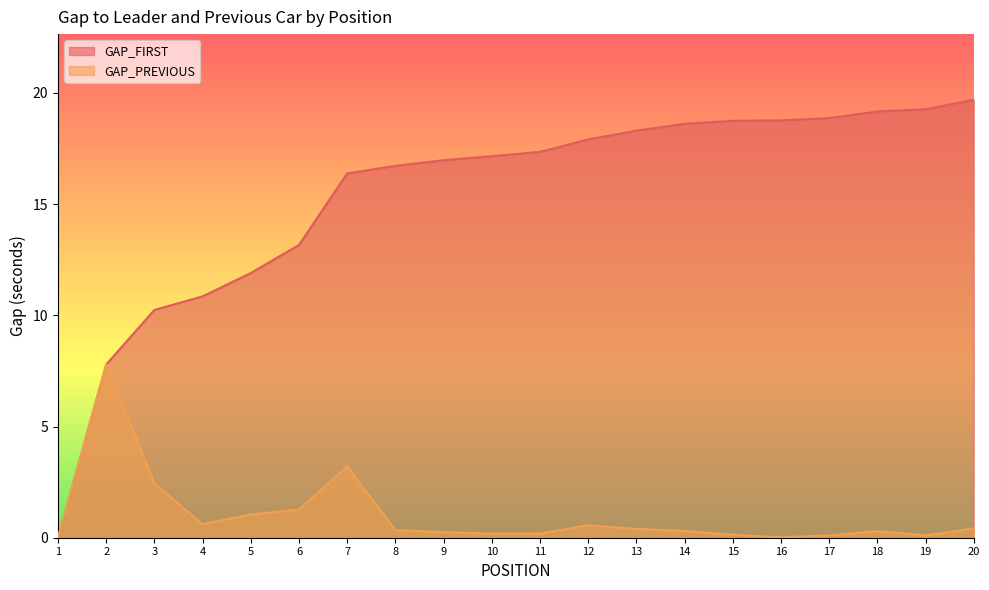

What is the difference between the maximum and minimum values in the GAP_PREVIOUS series?

7.8